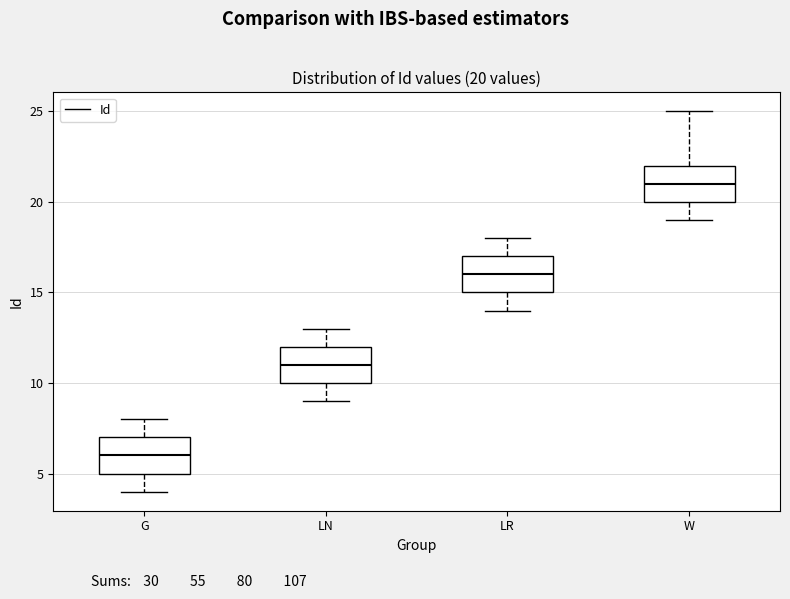

Which box's median line is the highest?

W